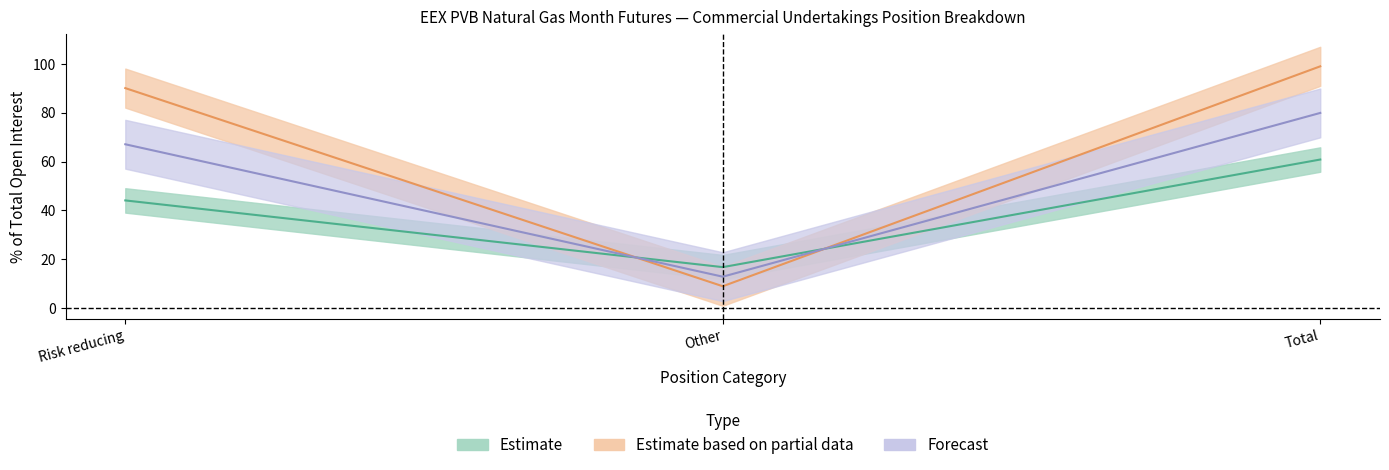

What is the sum of the Commercial Long values at Total and Other?

77.6